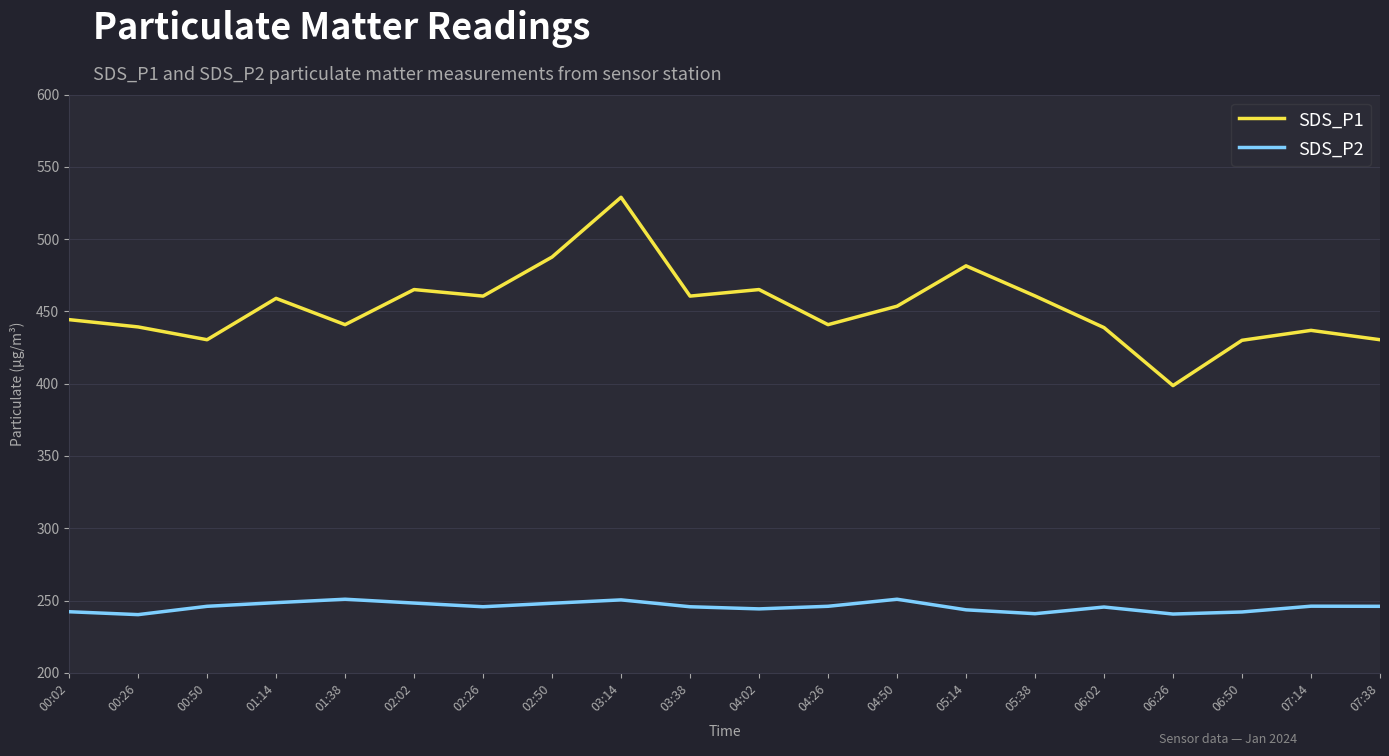

Count the number of data series in this chart.

2